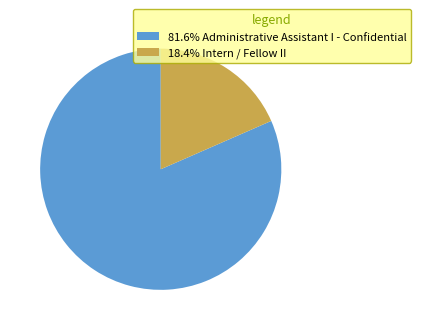

What is the ratio of the value at 81.6% Administrative Assistant I - Confidential to the value at 18.4% Intern / Fellow II?

4.4